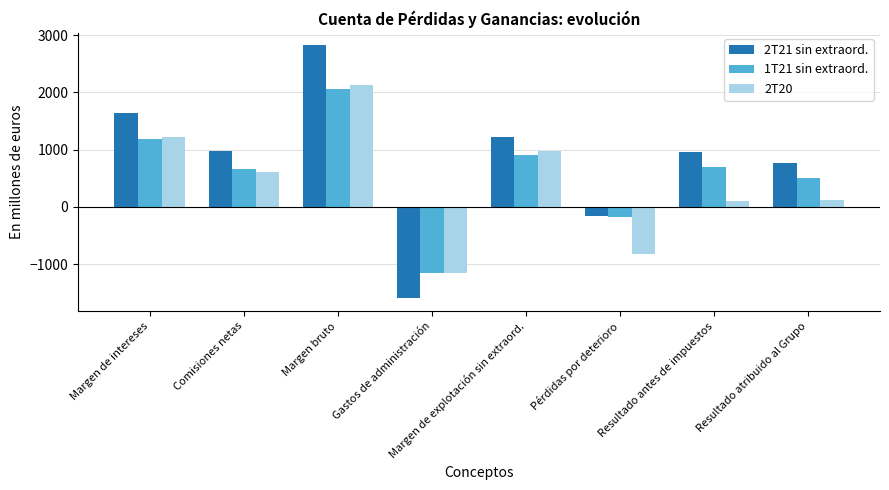

What position from the right is Pérdidas por deterioro?

3